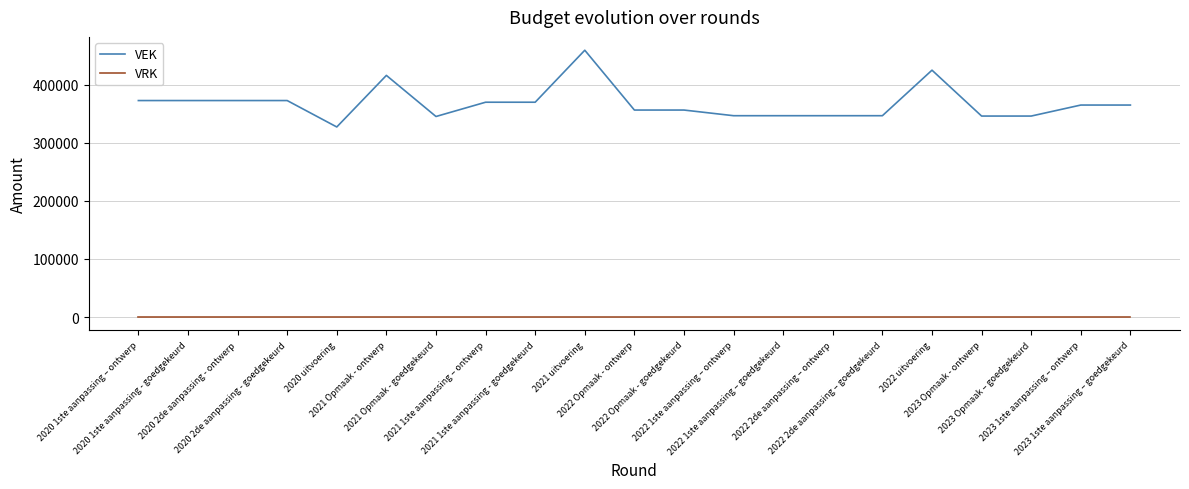

Which series has the largest total across all categories?

VEK